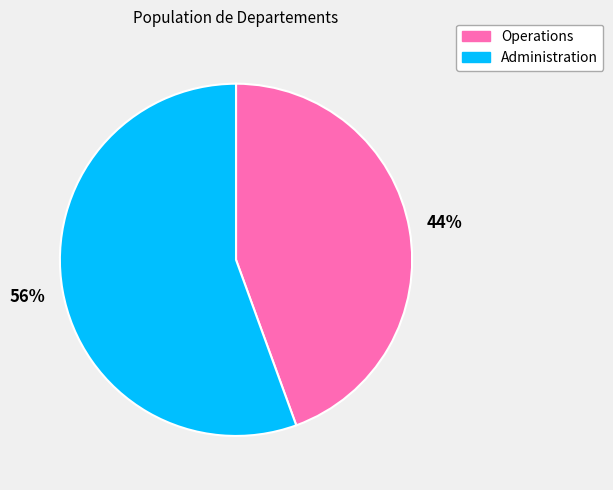

Which slice is the largest?

Administration